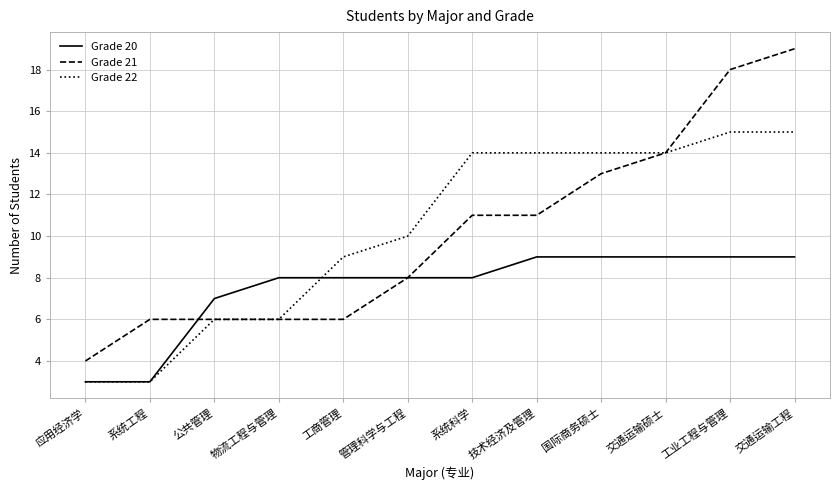

What is the difference between the highest and lowest values at 系统工程?

3